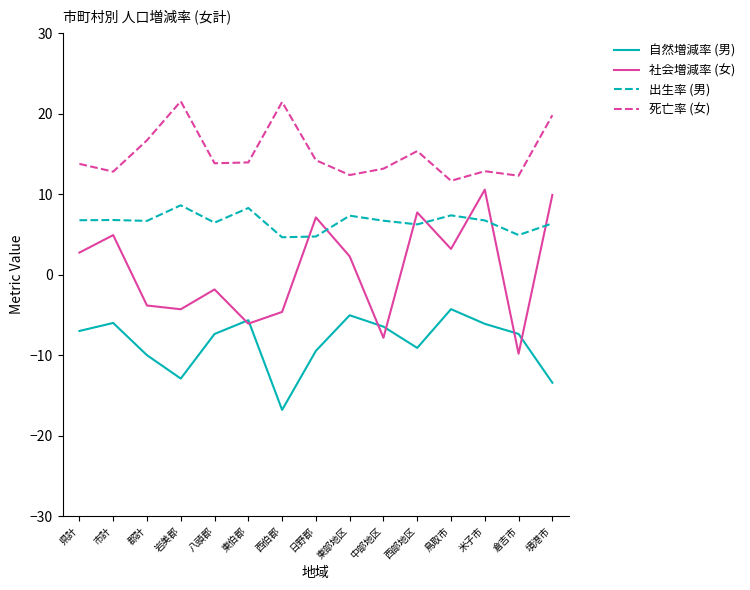

What is the sum of the 出生率 (男) values at 西部地区 and 倉吉市?

11.2